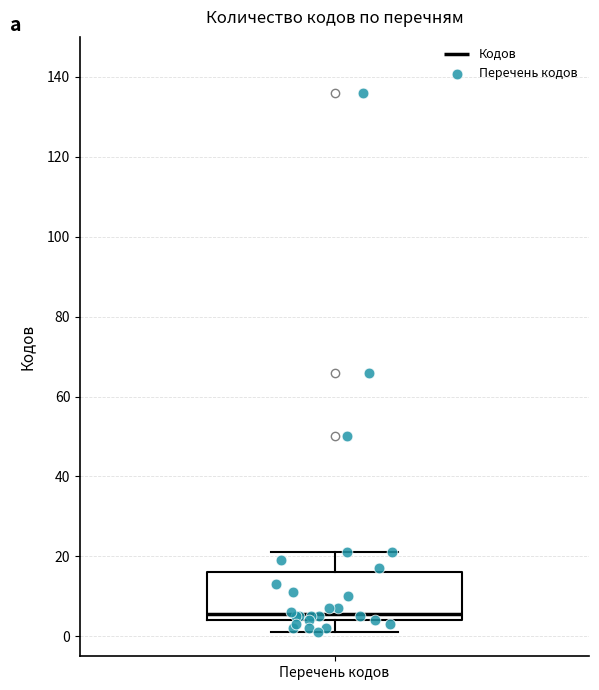

Read this box plot against the y-axis: the position of the median line, the range covered by the box, and the ends of both whiskers. The values are not printed on the chart, so give them approximately, as read against the axis.

median 6, box 4 to 16, whiskers 2 to 22